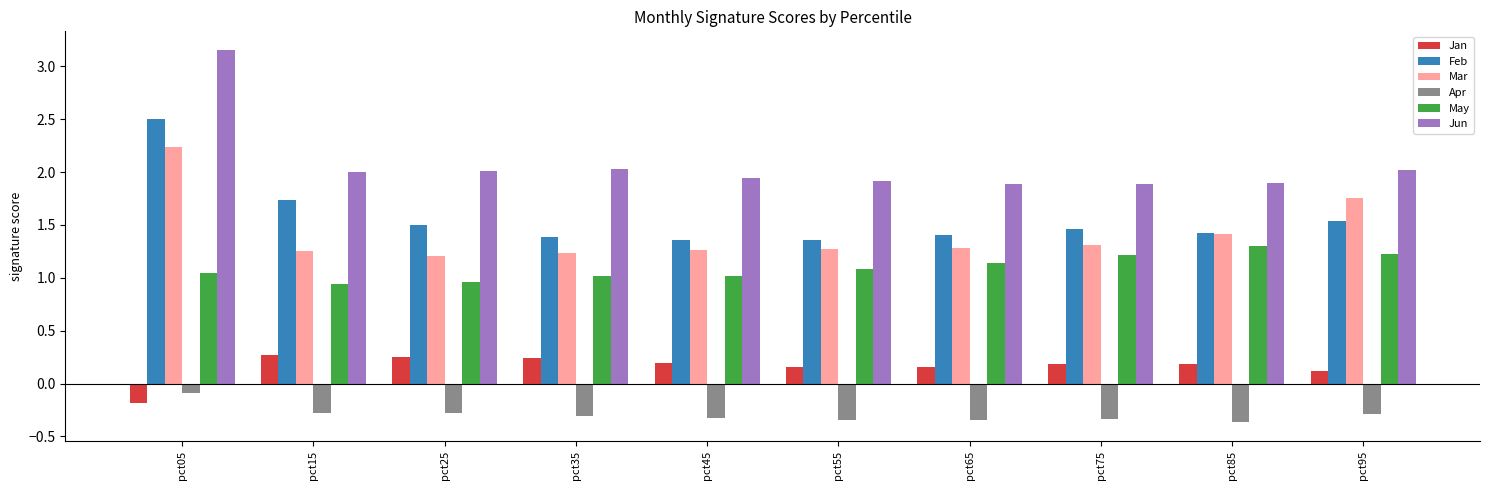

Rank the series by their maximum value, from lowest to highest.

Apr, Jan, May, Mar, Feb, Jun